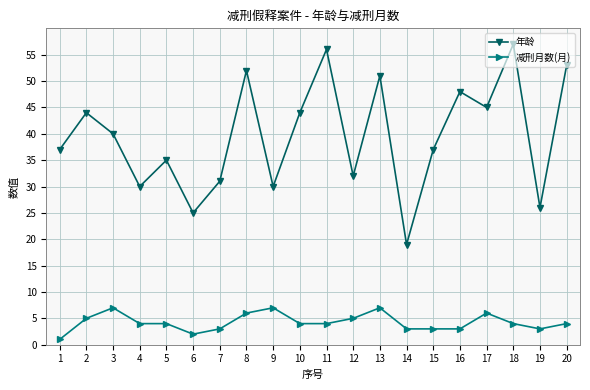

Reading right to left, list all the values displayed in this chart.

年龄: 20=53	19=26	18=57	17=45	16=48	15=37	14=19	13=51	12=32	11=56	10=44	9=30	8=52	7=31	6=25	5=35	4=30	3=40	2=44	1=37
减刑月数(月): 20=4	19=3	18=4	17=6	16=3	15=3	14=3	13=7	12=5	11=4	10=4	9=7	8=6	7=3	6=2	5=4	4=4	3=7	2=5	1=1